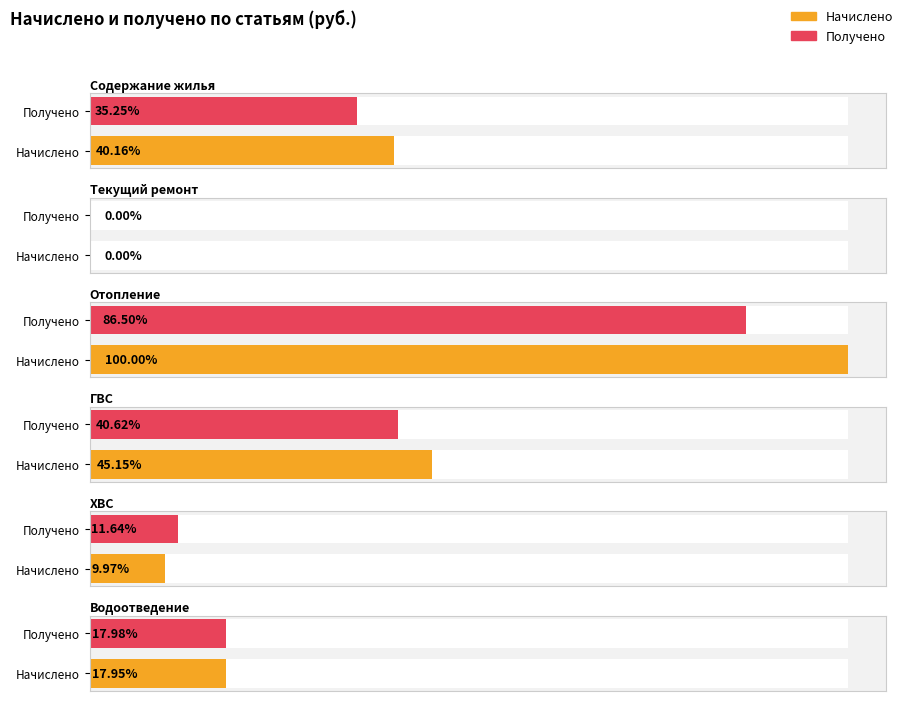

List the series in order of their peak value, highest first.

Начислено, Получено